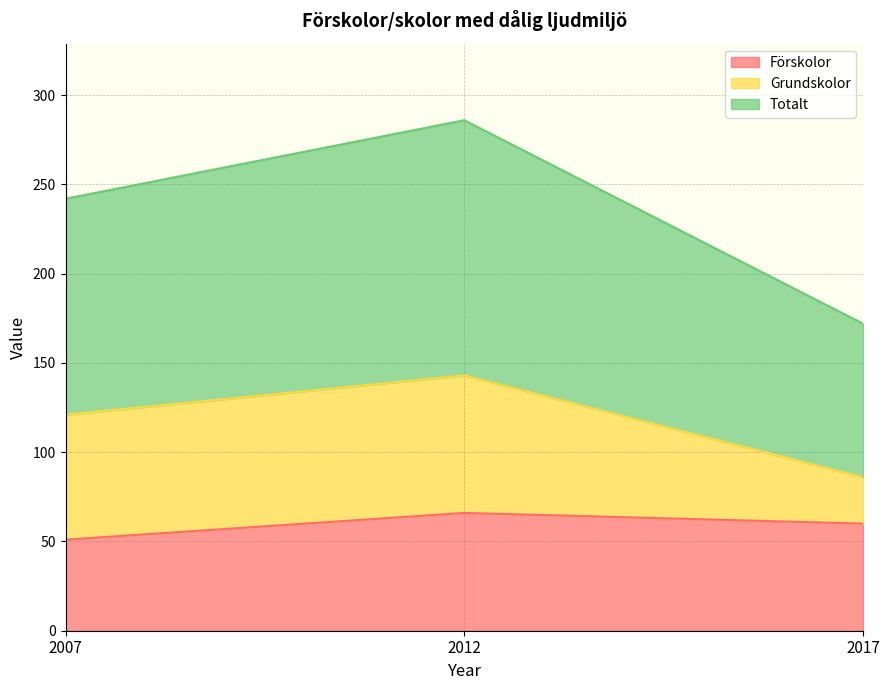

What is the total value across all series at 2017?

172